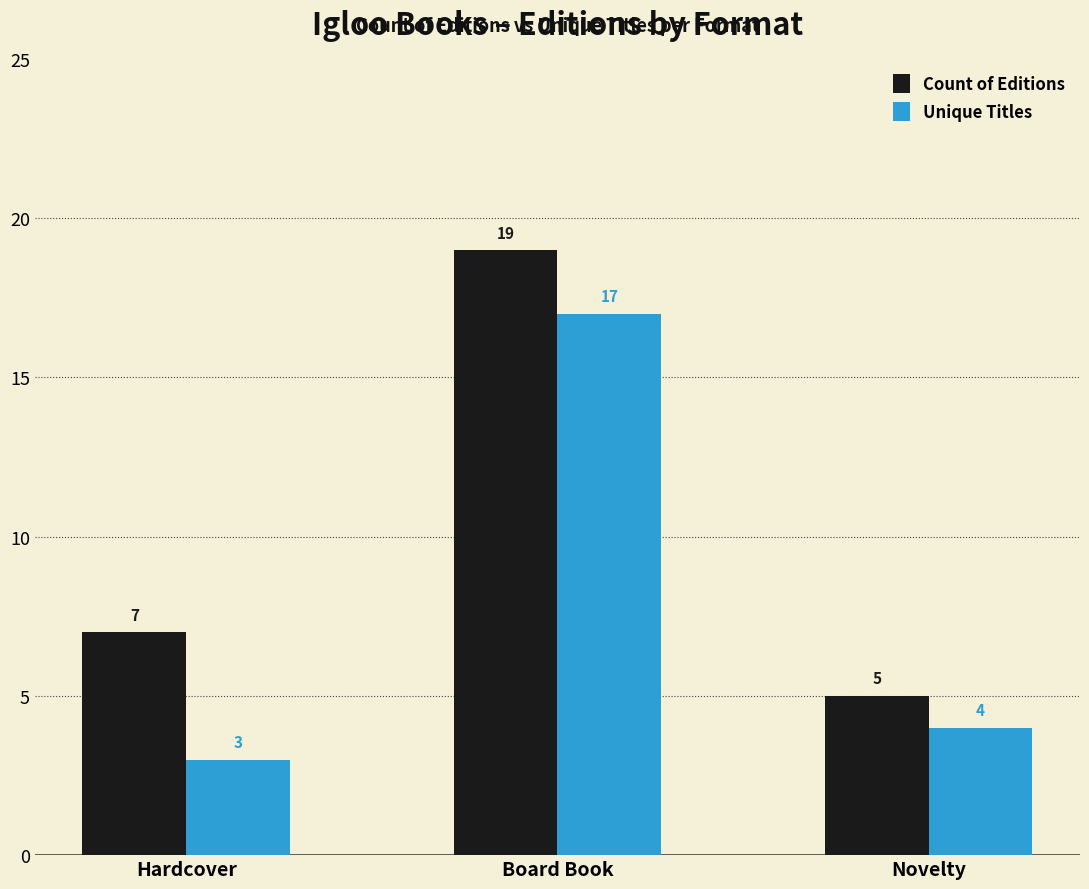

At which category is the sum across all series the highest?

Board Book